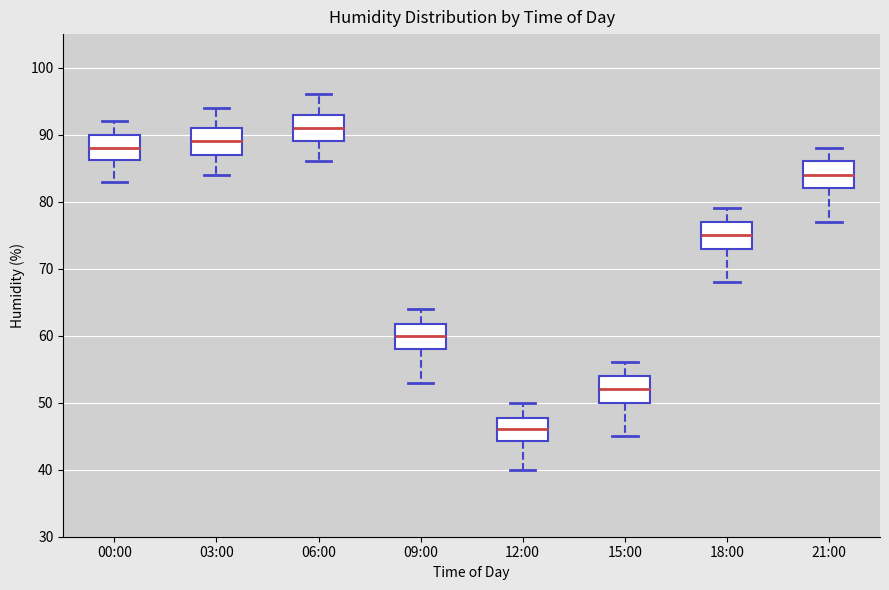

Where is the lower edge of the box for 03:00 on the y-axis? The values are not printed on the chart, so give them approximately, as read against the axis.

87